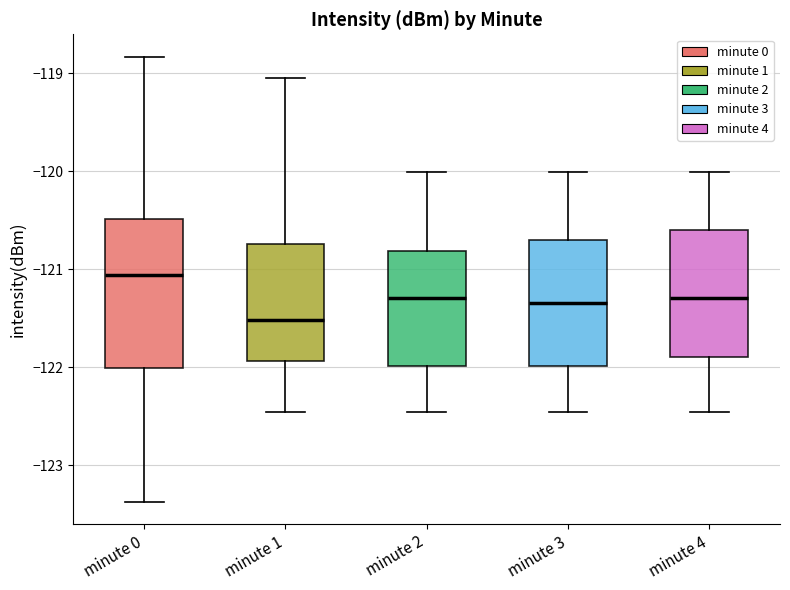

Reading left to right, read every box against the y-axis: the position of its median line, the range the box covers, and the ends of its whiskers. The values are not printed on the chart, so give them approximately, as read against the axis.

minute 0: median -121.1, box -122.0 to -120.5, whiskers -123.4 to -118.8
minute 1: median -121.5, box -121.9 to -120.7, whiskers -122.5 to -119.0
minute 2: median -121.3, box -122.0 to -120.8, whiskers -122.5 to -120.0
minute 3: median -121.3, box -122.0 to -120.7, whiskers -122.5 to -120.0
minute 4: median -121.3, box -121.9 to -120.6, whiskers -122.5 to -120.0